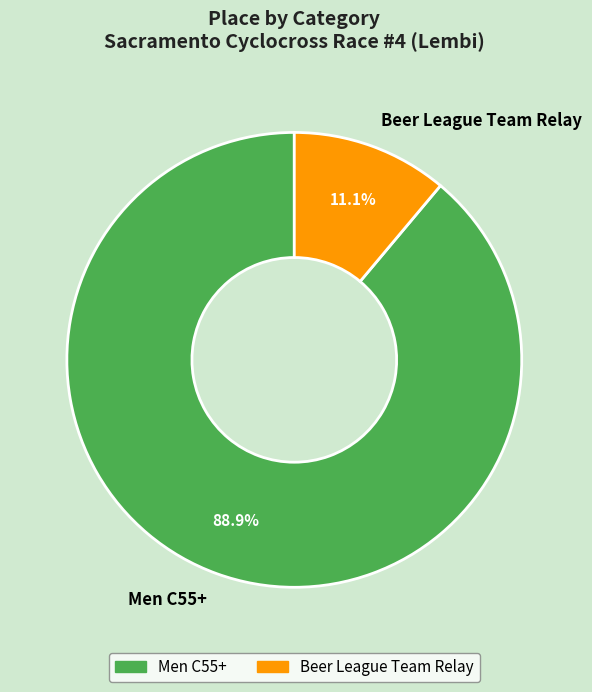

What is the ratio of the value at Men C55+ to the value at Beer League Team Relay?

8.0